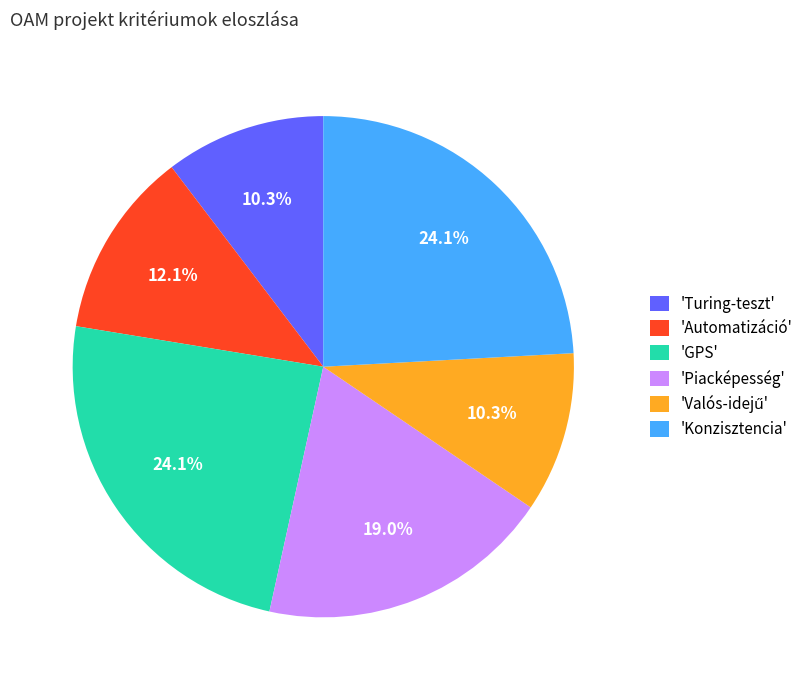

How much of the chart is everything except 'Piacképesség'?

81.0%